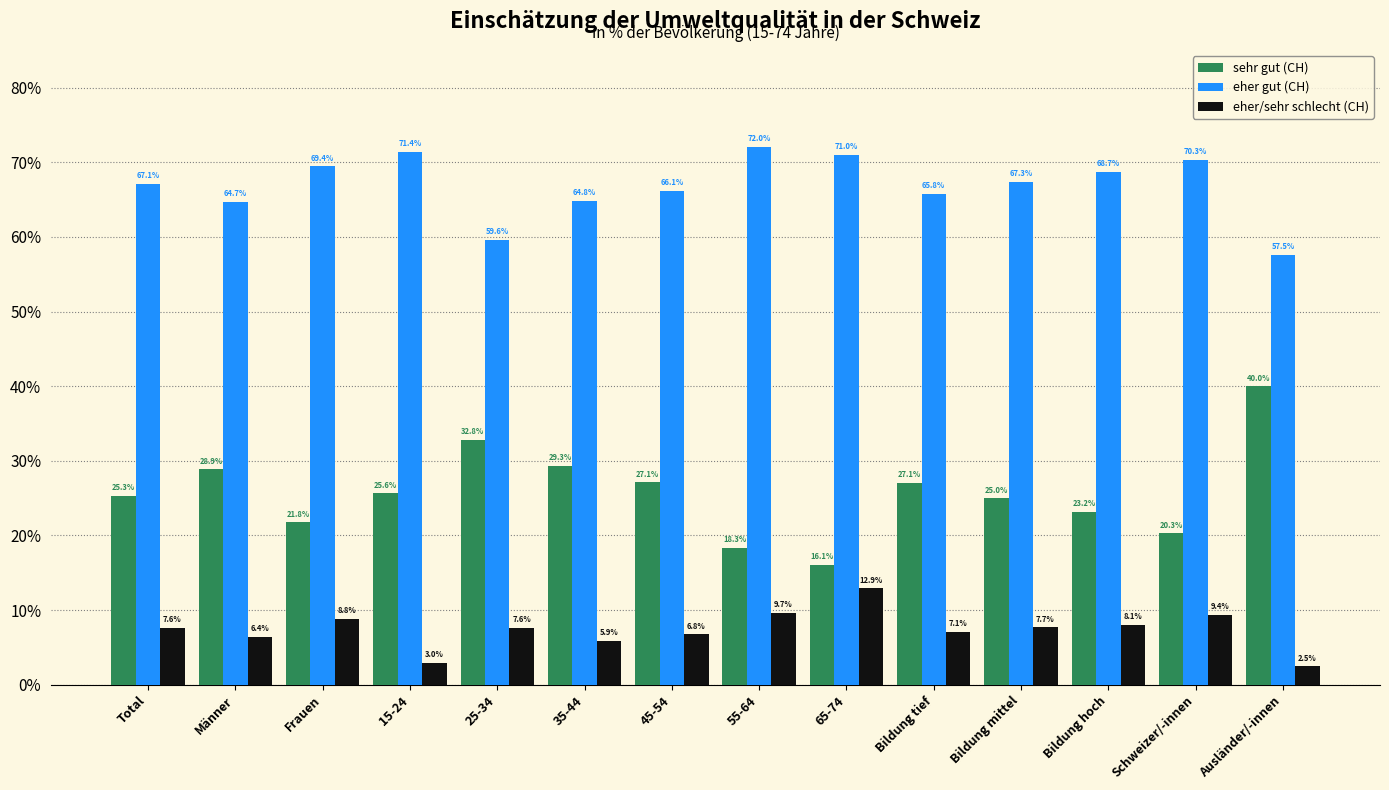

Reading right to left, list all the values displayed in this chart.

sehr gut (CH): Ausländer/-innen=40.0	Schweizer/-innen=20.3	Bildung hoch=23.2	Bildung mittel=25.0	Bildung tief=27.1	65-74=16.1	55-64=18.3	45-54=27.1	35-44=29.3	25-34=32.8	15-24=25.6	Frauen=21.8	Männer=28.9	Total=25.3
eher gut (CH): Ausländer/-innen=57.5	Schweizer/-innen=70.3	Bildung hoch=68.7	Bildung mittel=67.3	Bildung tief=65.8	65-74=71.0	55-64=72.0	45-54=66.1	35-44=64.8	25-34=59.6	15-24=71.4	Frauen=69.4	Männer=64.7	Total=67.1
eher/sehr schlecht (CH): Ausländer/-innen=2.5	Schweizer/-innen=9.4	Bildung hoch=8.1	Bildung mittel=7.7	Bildung tief=7.1	65-74=12.9	55-64=9.7	45-54=6.8	35-44=5.9	25-34=7.6	15-24=3.0	Frauen=8.8	Männer=6.4	Total=7.6